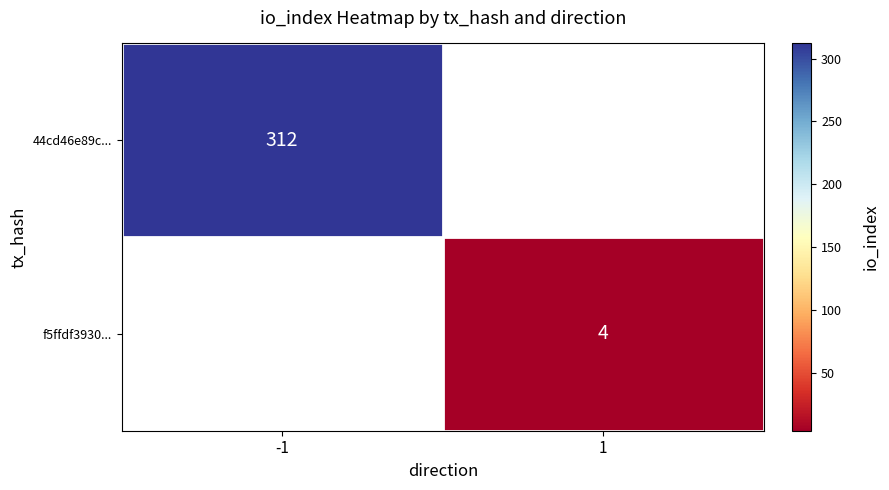

True or false: 44cd46e89c... has a value of 475.8 at -1.

False